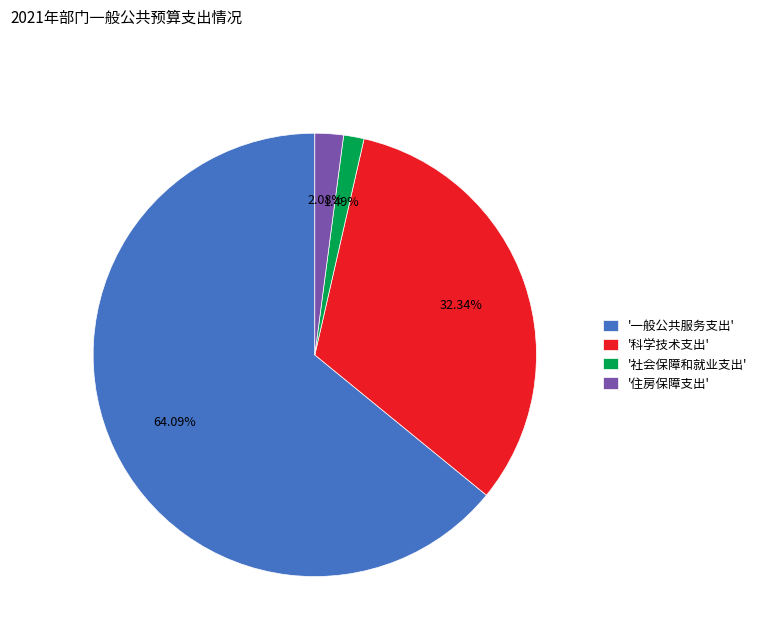

To the nearest percent, what is the average slice percentage?

25%